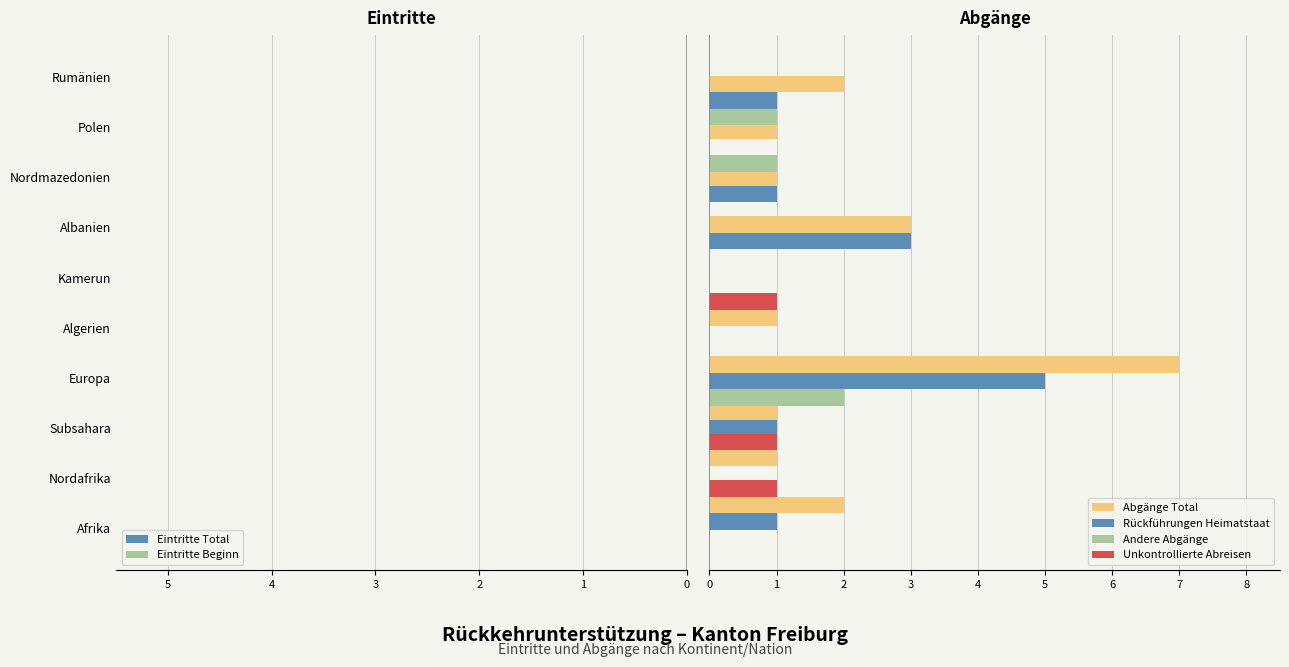

How many values in the Eintritte Beginn series exceed -1?

1